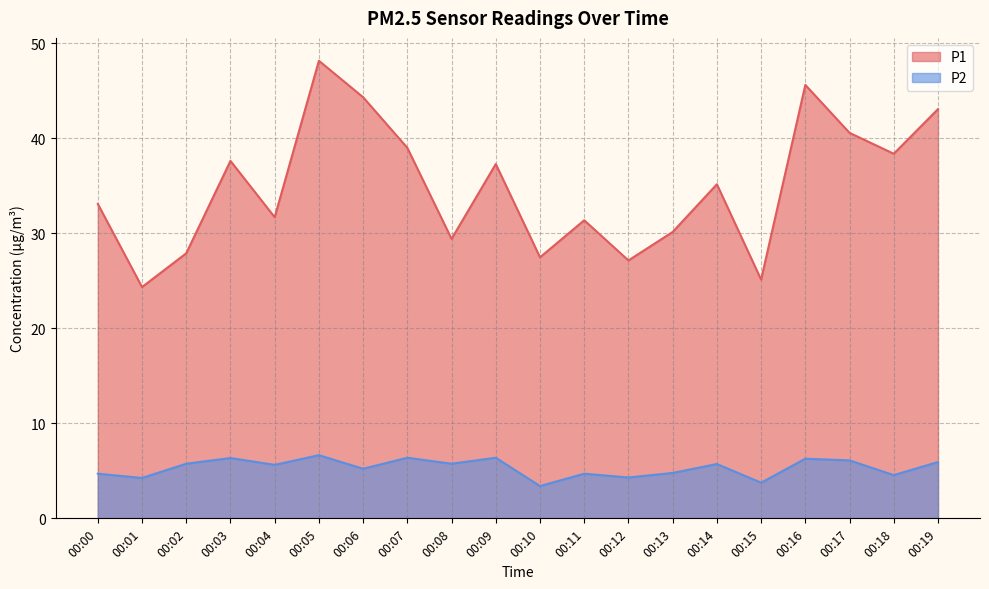

Which series has the widest spread of values?

P1